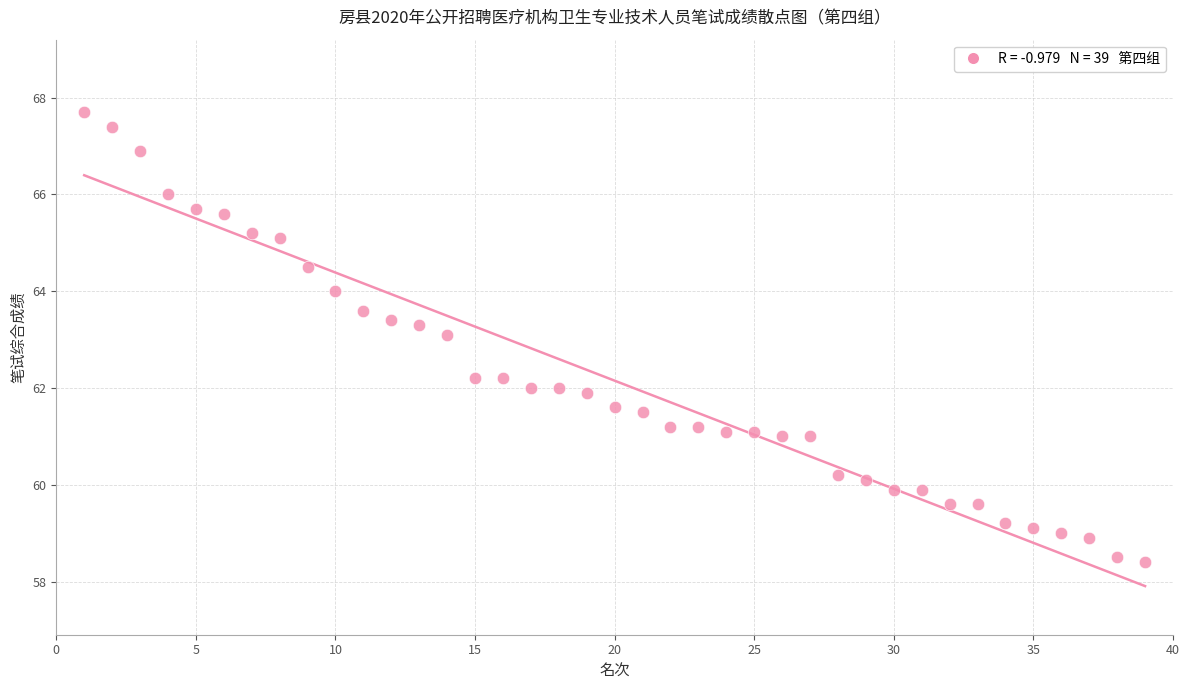

What is the range of Y values (max minus min)?

9.3